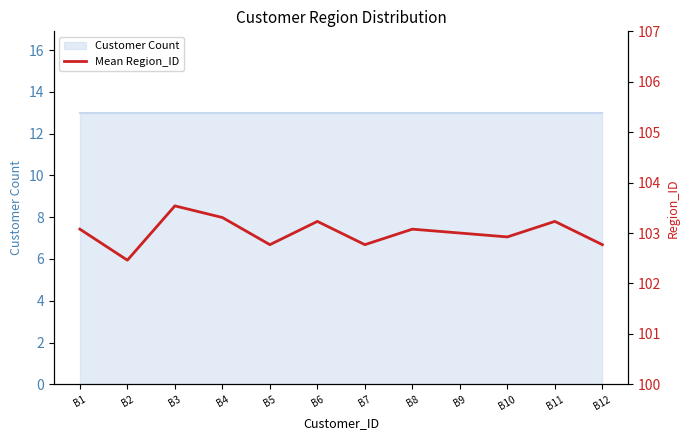

What is the change in value from B4 to B5?

-0.5